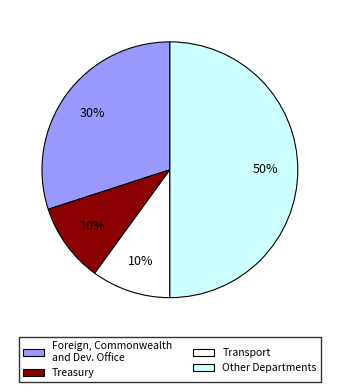

To the nearest percent, what is the difference between the largest and smallest slice percentages?

40%